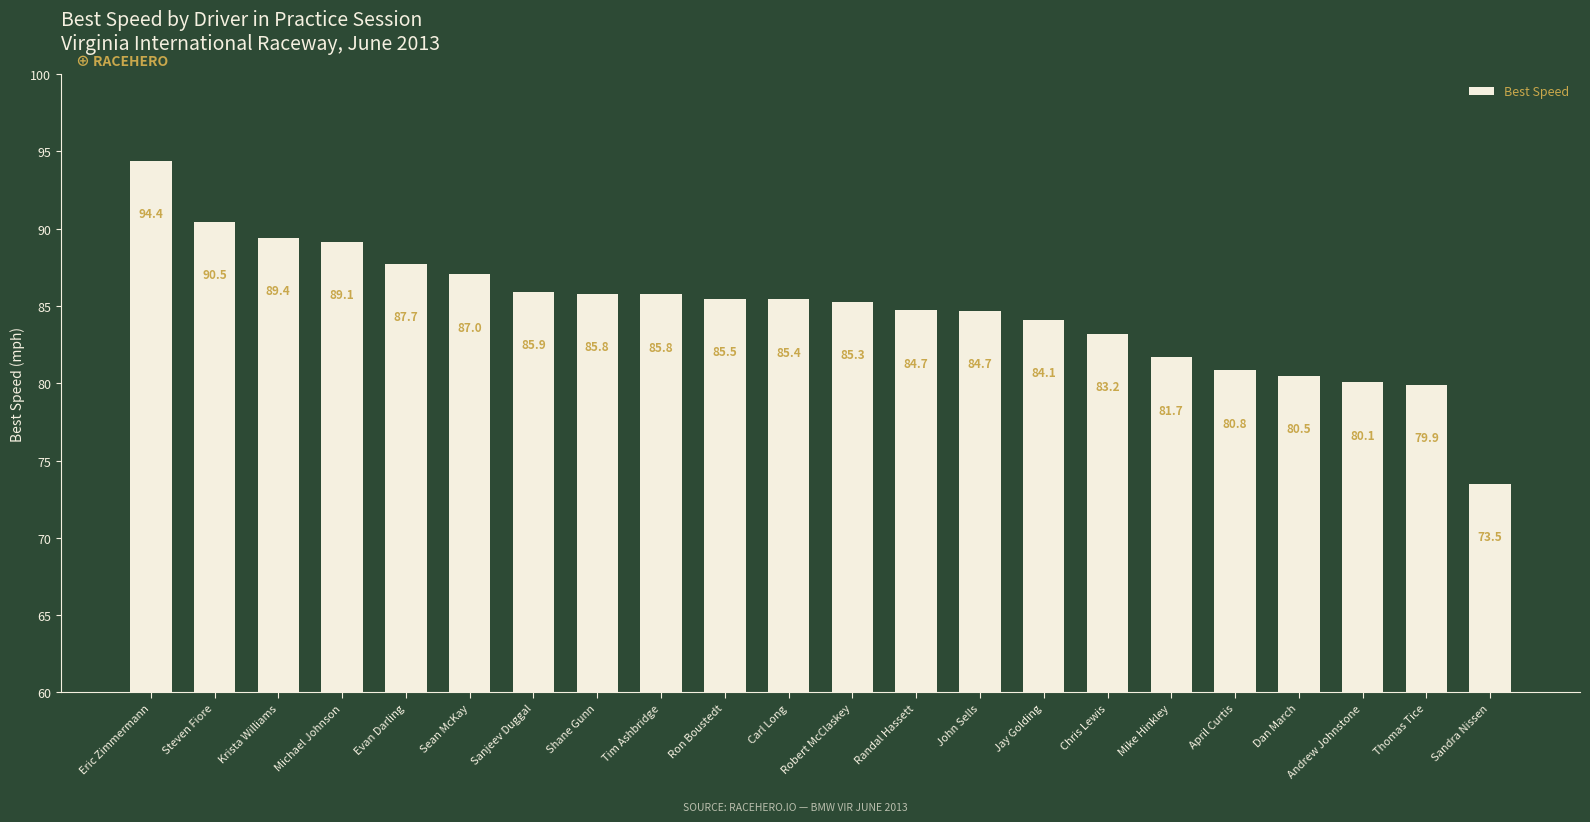

What is the change in value from John Sells to Jay Golding?

-0.6